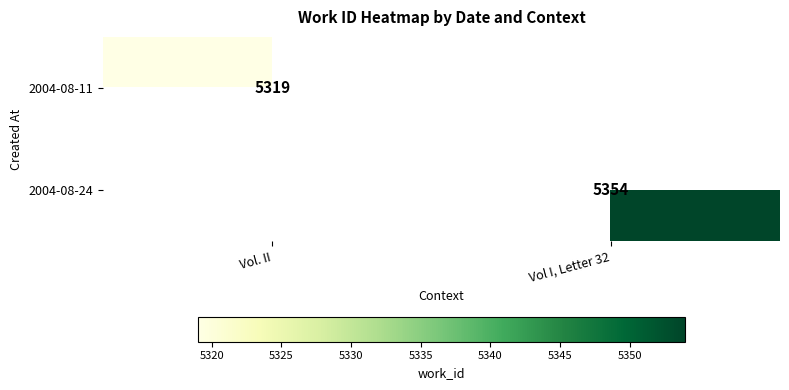

What is the minimum value shown in the chart?

5319.0